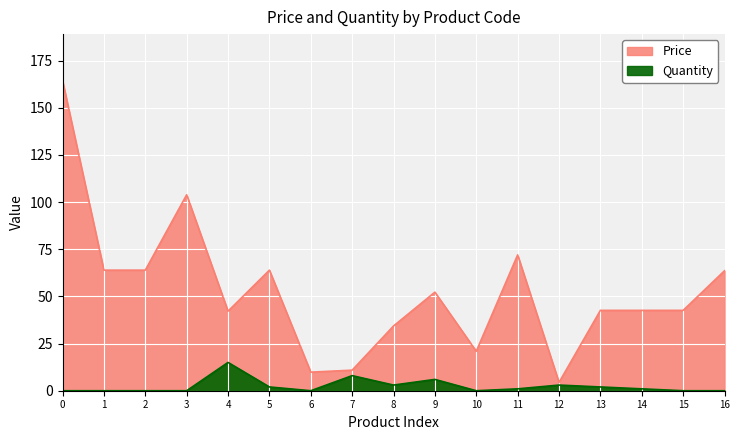

What is the difference between the second highest and minimum values in the Price series?

99.5